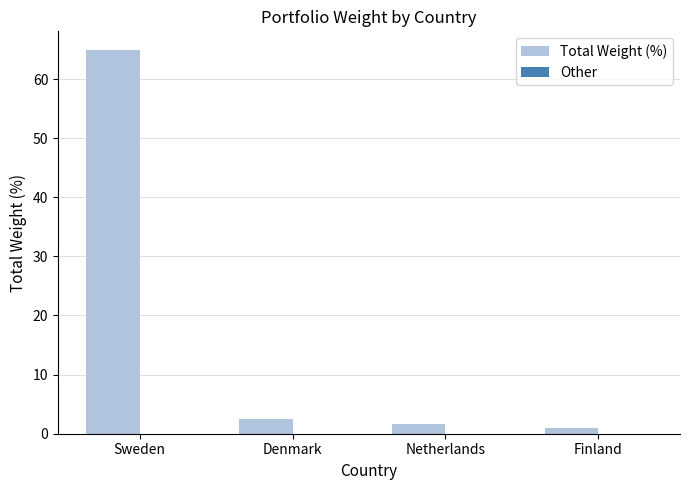

What is the label of the 2nd bar from the left?

Denmark